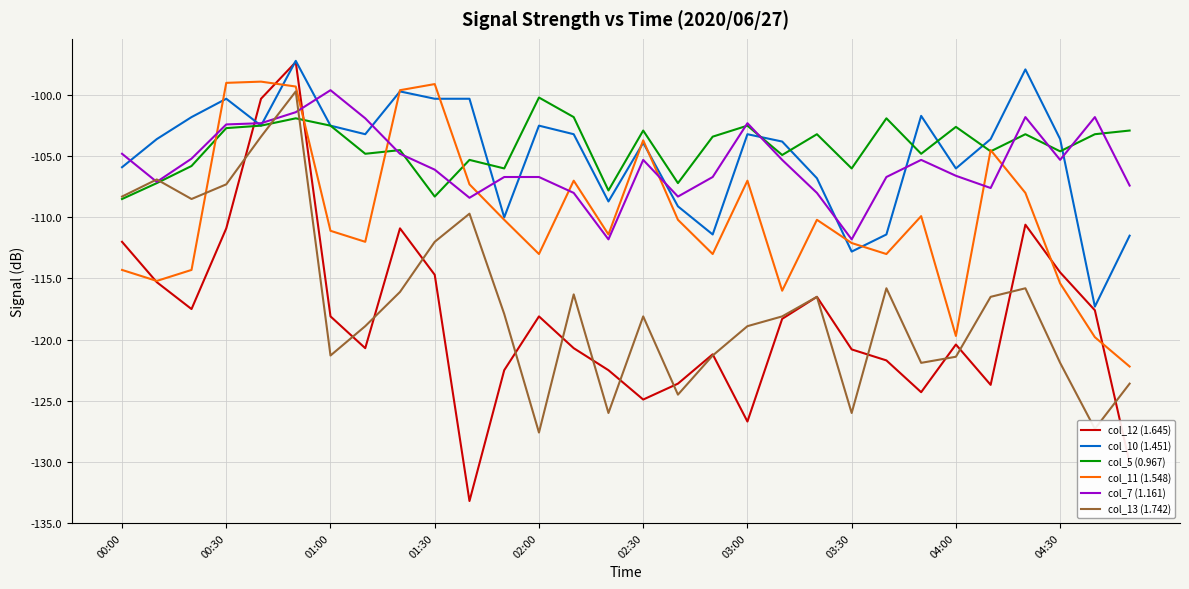

Which series has the largest range (max minus min)?

col_12 (1.645)